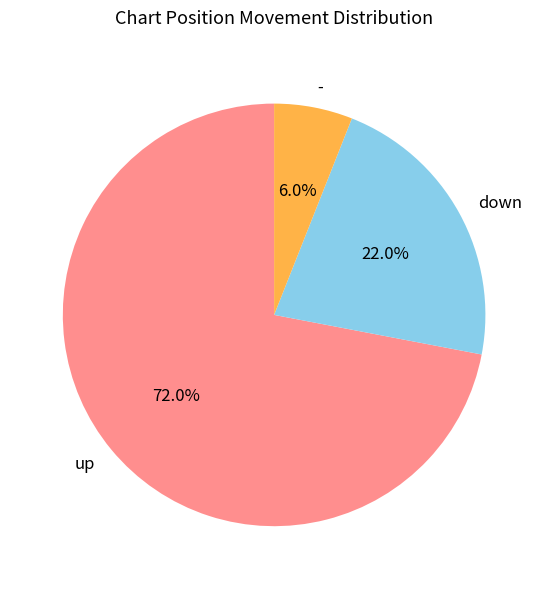

How many segments does this pie chart have?

3